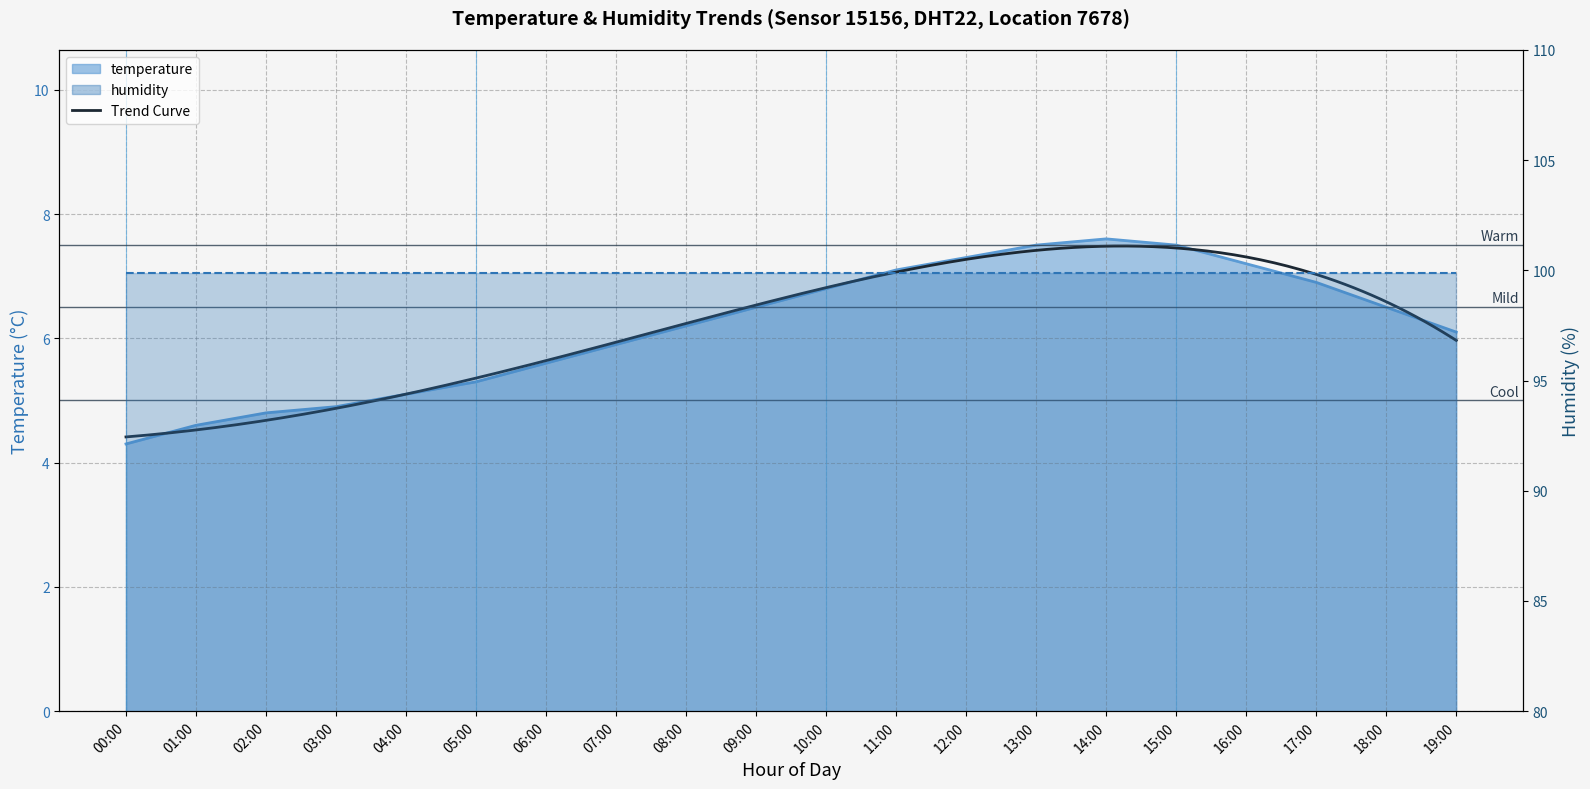

Reading right to left, transcribe all the data shown in this chart.

6.1	6.5	6.9	7.2	7.5	7.6	7.5	7.3	7.1	6.8	6.5	6.2	5.9	5.6	5.3	5.1	4.9	4.8	4.6	4.3